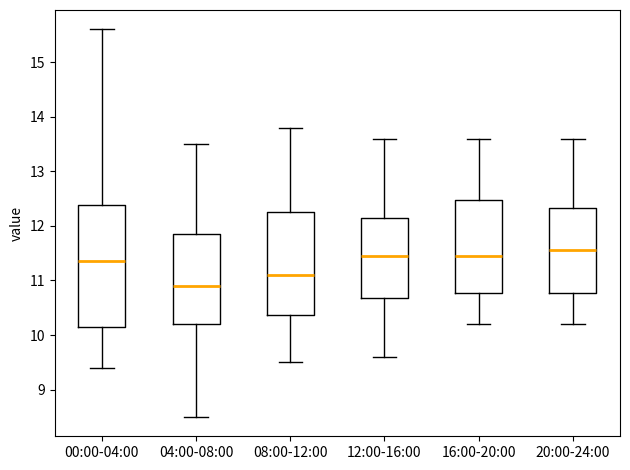

Where is the upper edge of the box for 12:00-16:00 on the y-axis? The values are not printed on the chart, so give them approximately, as read against the axis.

12.2